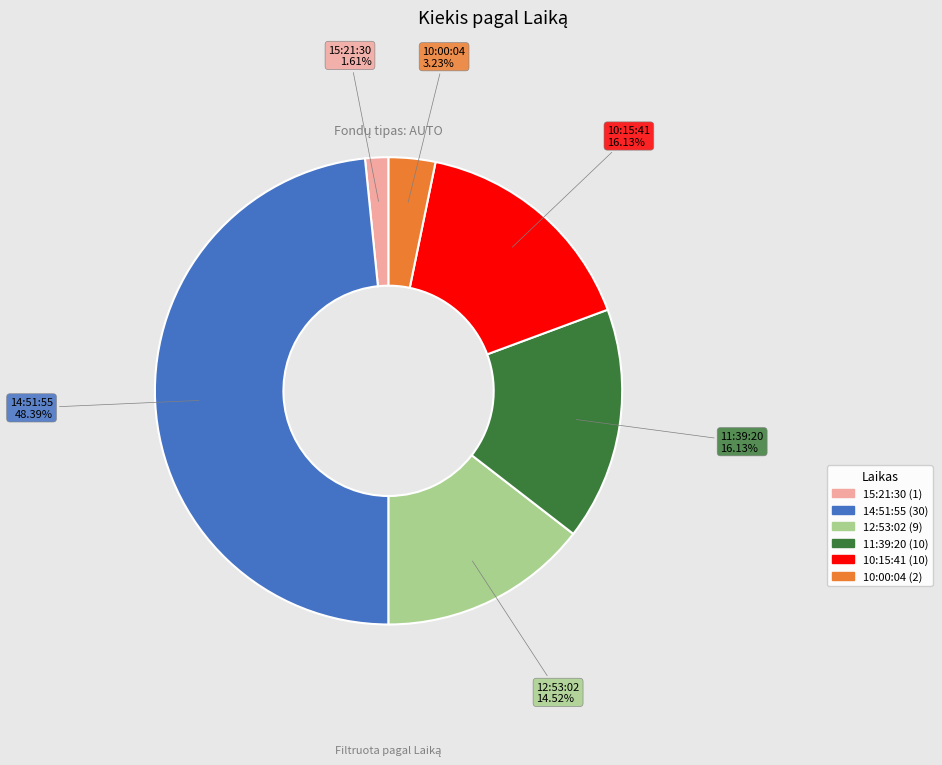

Which category has the biggest portion of the pie?

14:51:55